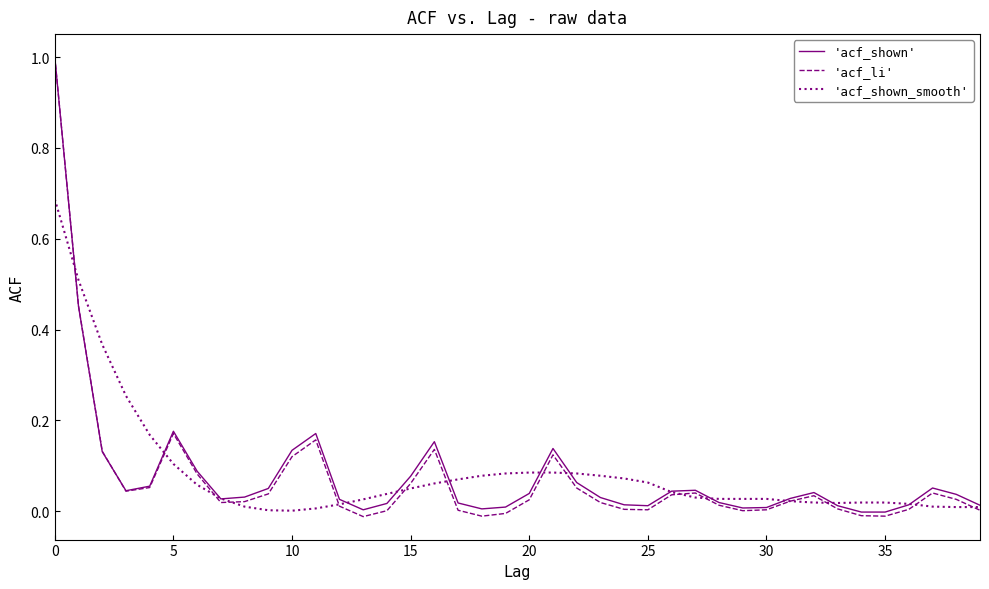

Which series has the widest spread of values?

'acf_li'